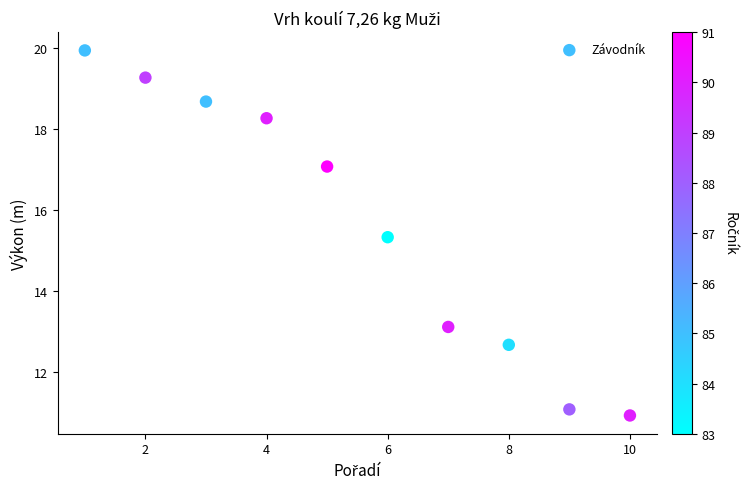

What Y value in the scatter plot is closest to 15?

15.3